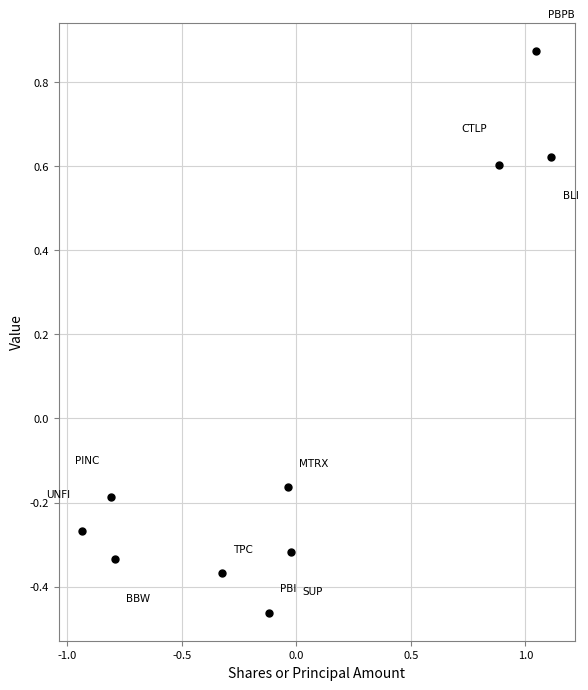

What is the range of X values (max minus min)?

2.1